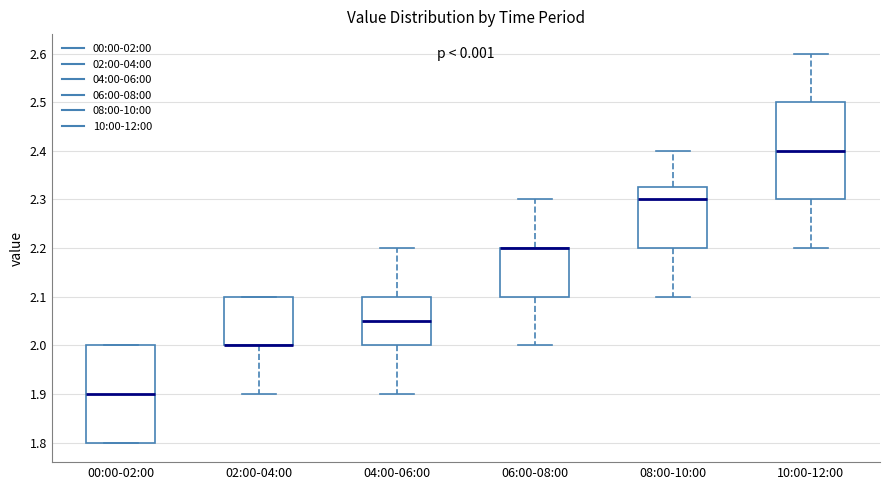

Reading left to right, read every box against the y-axis: the position of its median line, the range the box covers, and the ends of its whiskers. The values are not printed on the chart, so give them approximately, as read against the axis.

00:00-02:00: median 1.90, box 1.80 to 2.00, whiskers 1.80 to 2.00
02:00-04:00: median 2.00 (drawn on the box's lower edge), box 2.00 to 2.10, whiskers 1.90 to 2.10
04:00-06:00: median 2.05, box 2.00 to 2.10, whiskers 1.90 to 2.20
06:00-08:00: median 2.20 (drawn on the box's upper edge), box 2.10 to 2.20, whiskers 2.00 to 2.30
08:00-10:00: median 2.30, box 2.20 to 2.33, whiskers 2.10 to 2.40
10:00-12:00: median 2.40, box 2.30 to 2.50, whiskers 2.20 to 2.60